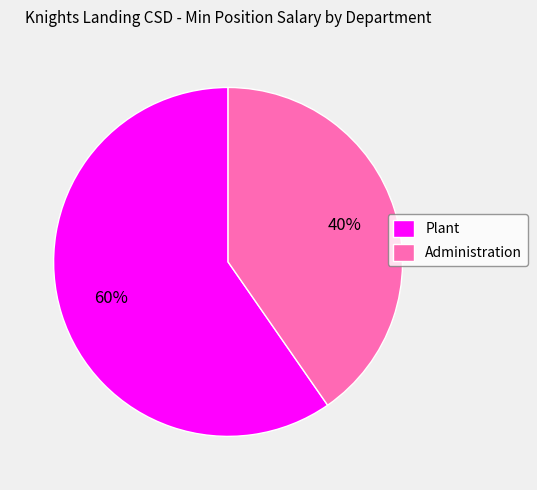

How many slices are in this pie chart?

2